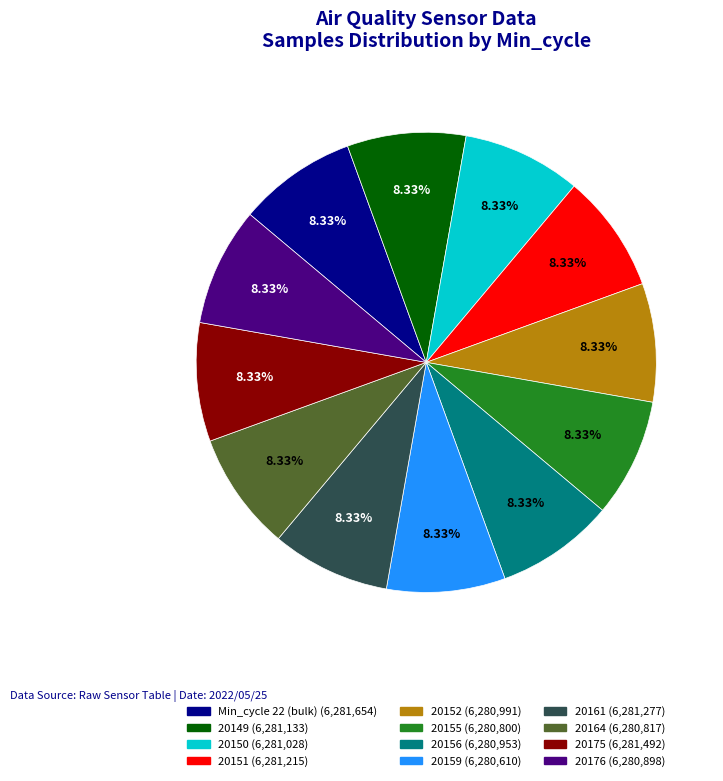

Is there a majority slice in this chart?

No